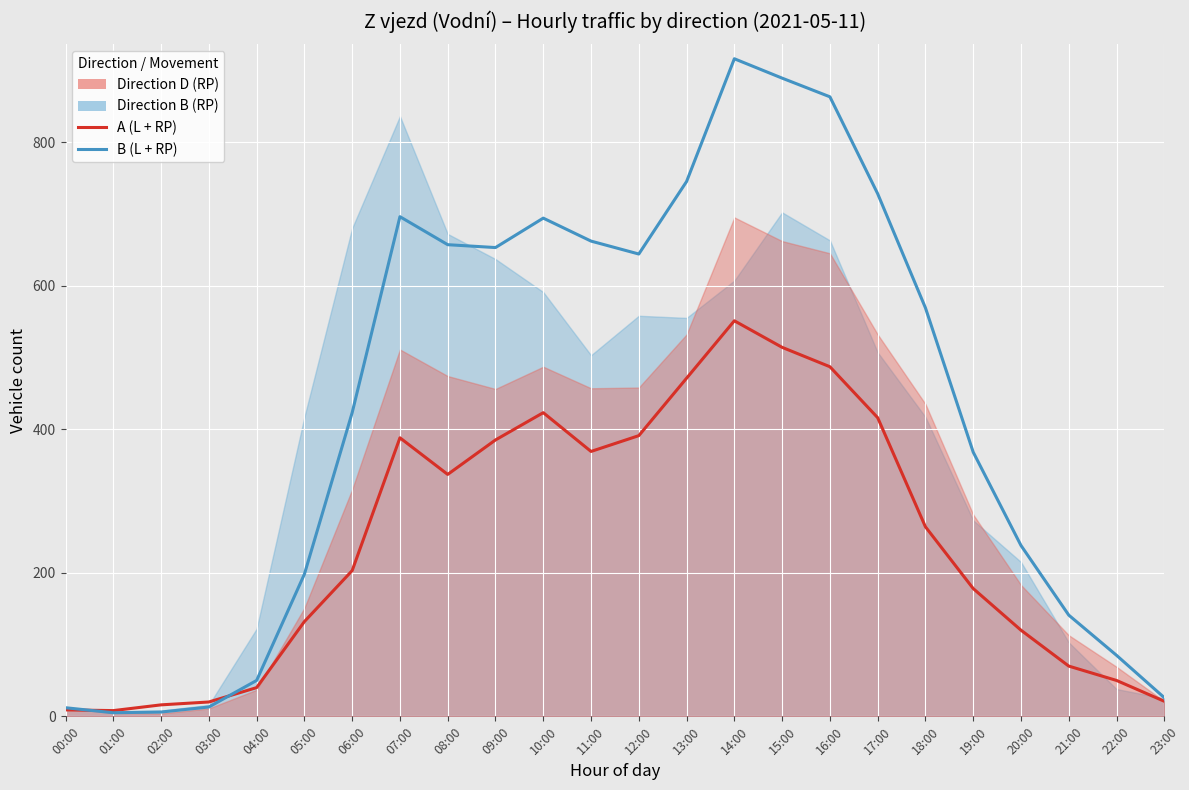

What is the difference between the B (L + RP) values at 07:00 and 14:00?

220